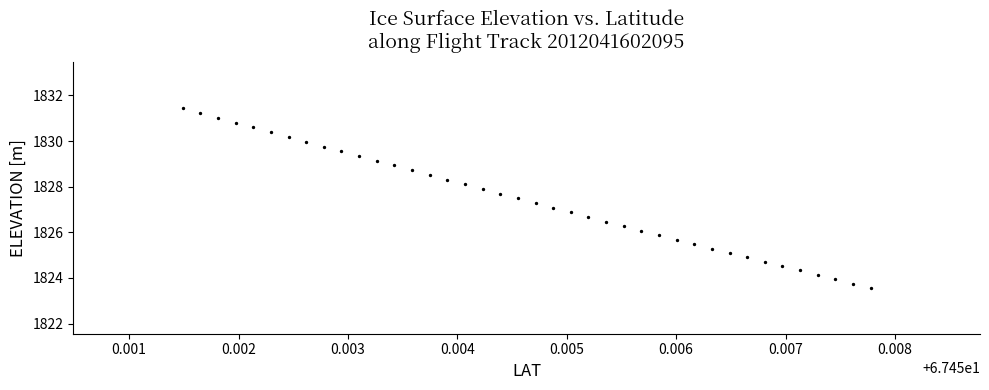

What is the range of Y values (max minus min)?

7.9